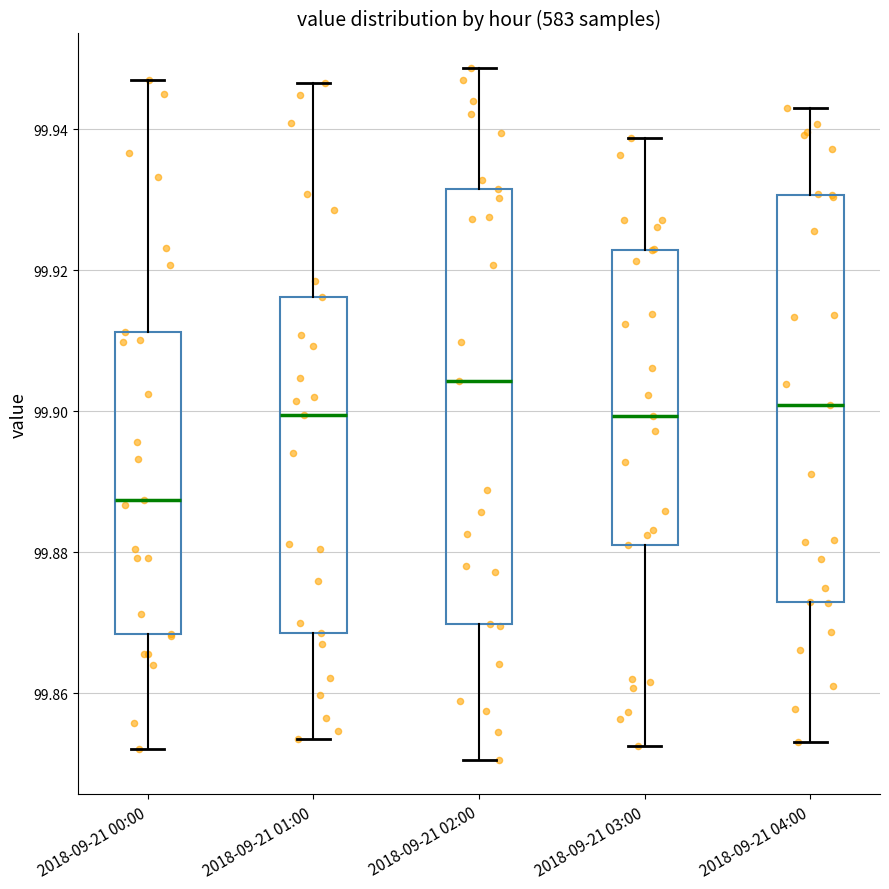

Reading left to right, transcribe this box plot: for each box, give where its median line is, the range the box spans, and where its two whiskers end, as read against the y-axis. The values are not printed on the chart, so give them approximately, as read against the axis.

2018-09-21 00:00: median 99.888, box 99.868 to 99.912, whiskers 99.852 to 99.946
2018-09-21 01:00: median 99.900, box 99.868 to 99.916, whiskers 99.854 to 99.946
2018-09-21 02:00: median 99.904, box 99.870 to 99.932, whiskers 99.850 to 99.948
2018-09-21 03:00: median 99.900, box 99.882 to 99.922, whiskers 99.852 to 99.938
2018-09-21 04:00: median 99.900, box 99.872 to 99.930, whiskers 99.854 to 99.942